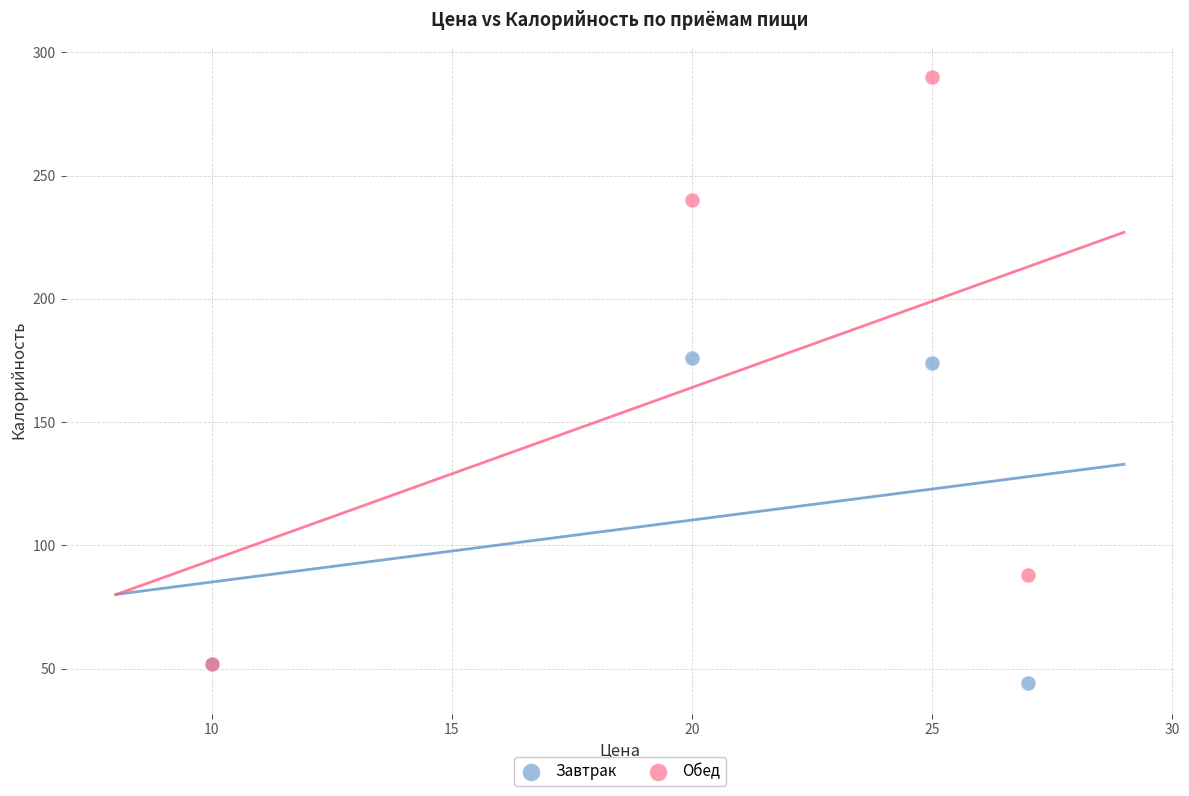

What are all the series names shown in the legend?

Завтрак, Обед